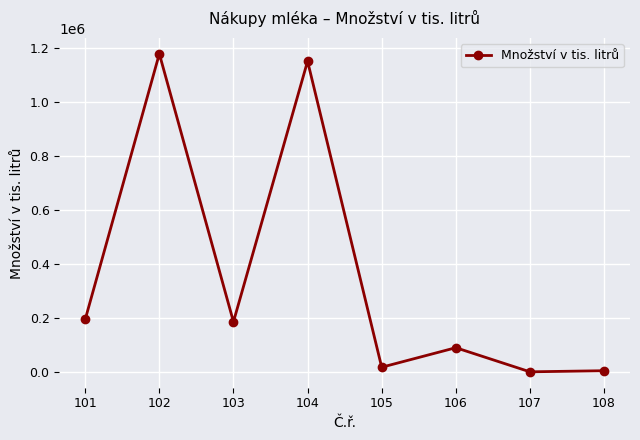

What is the difference between the maximum and minimum values?

1177218.0